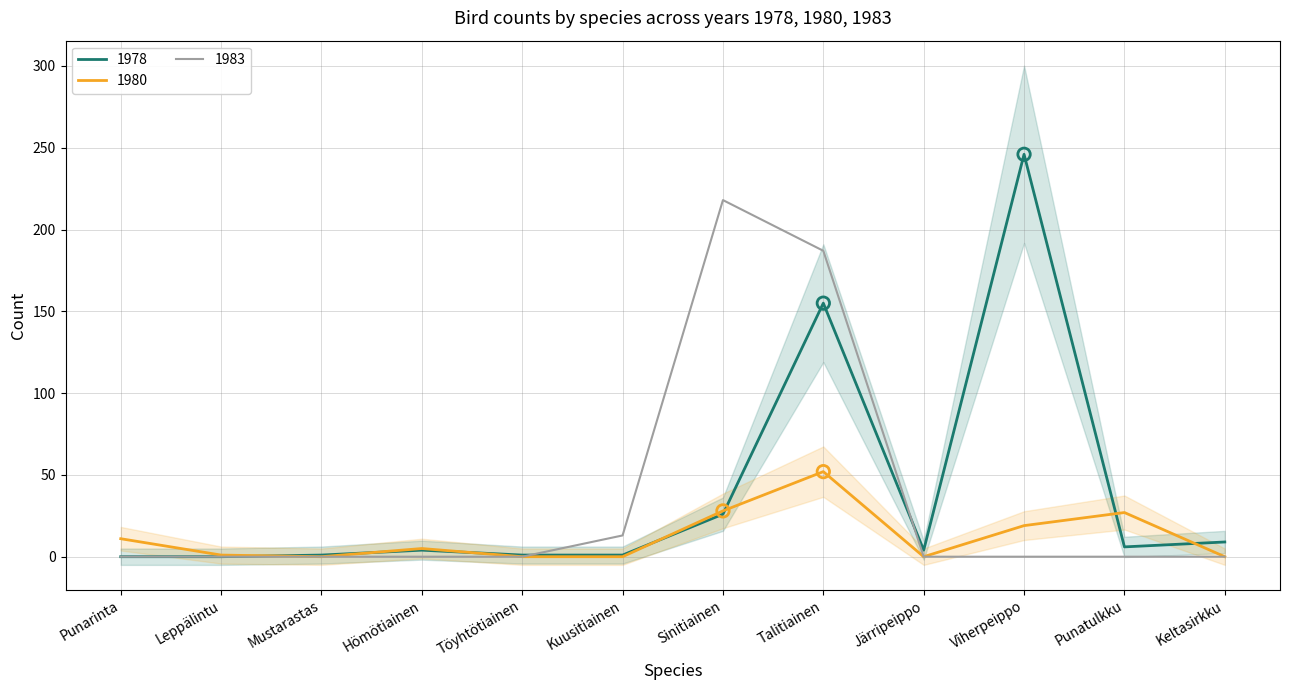

Is the value of 1978 at Viherpeippo greater than the value of 1980 at Mustarastas?

Yes